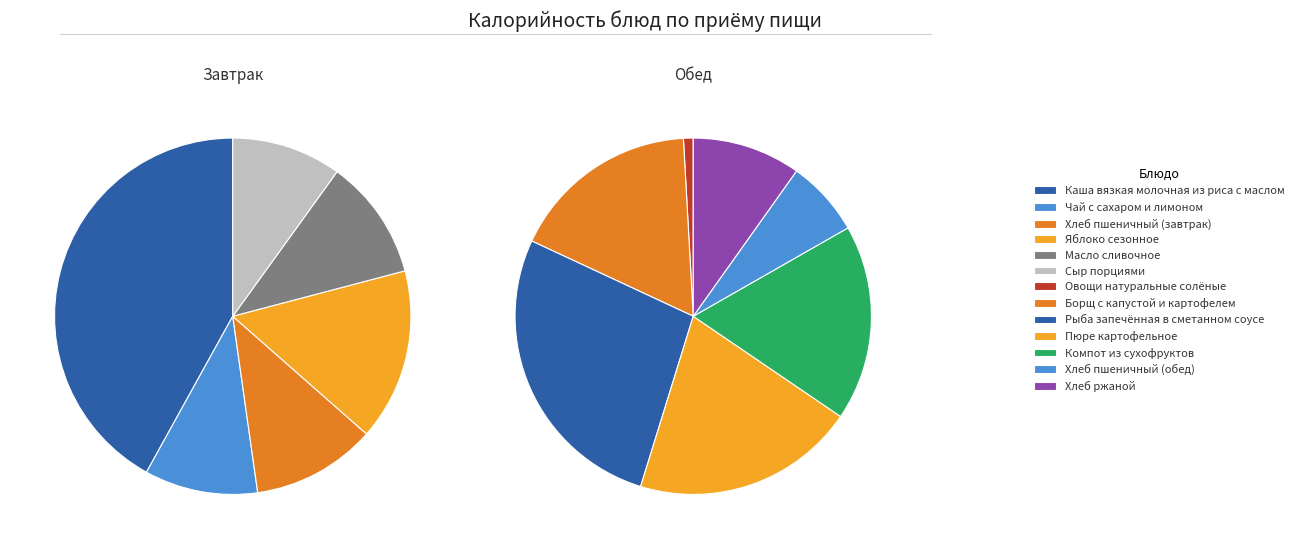

Count the number of slices in the pie.

6